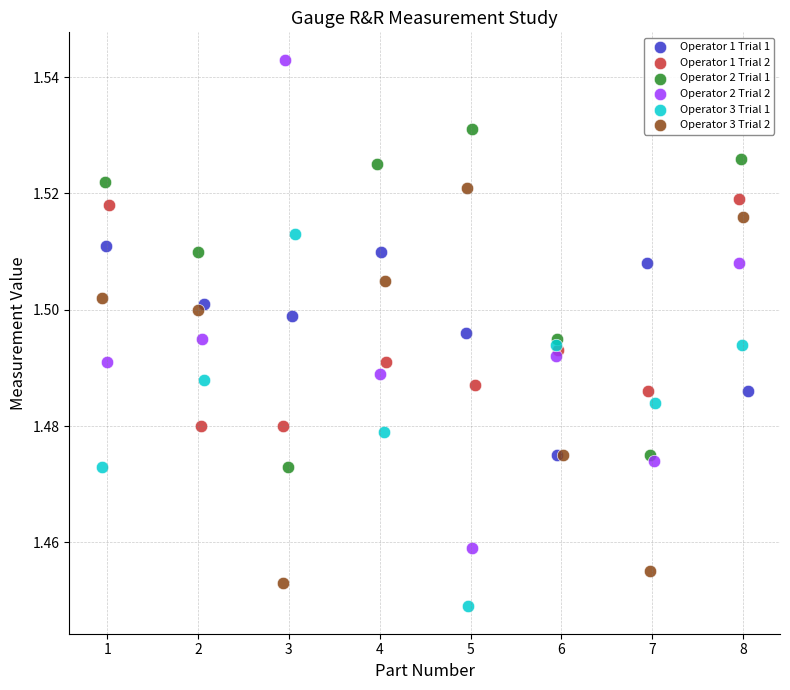

Which series reaches the maximum Y coordinate?

Operator 2 Trial 2